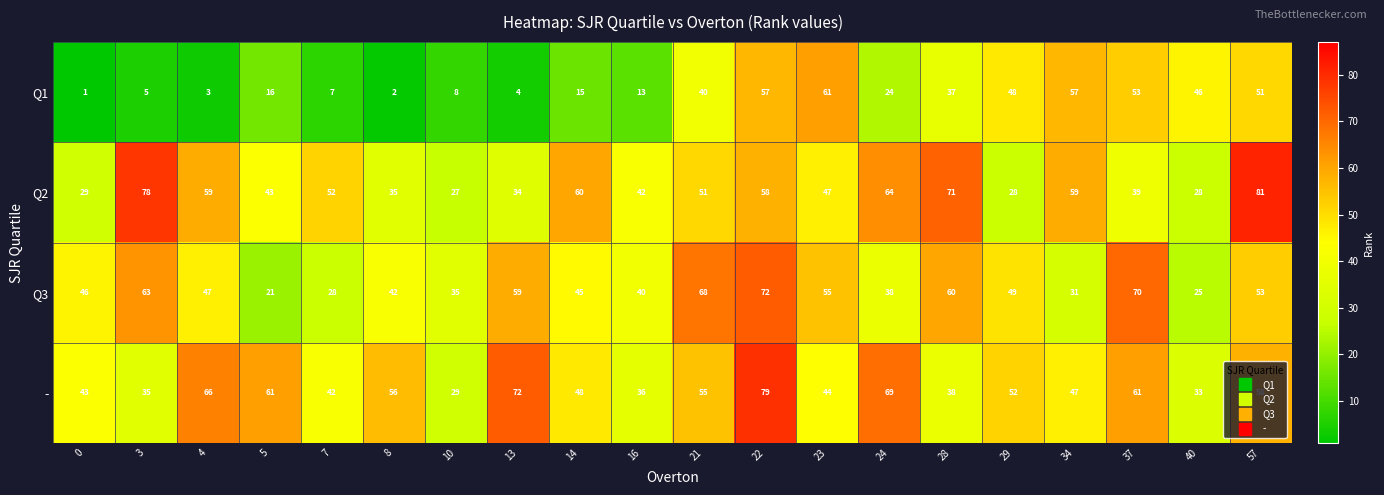

What is the difference between the maximum and minimum values in the Q2 series?

54